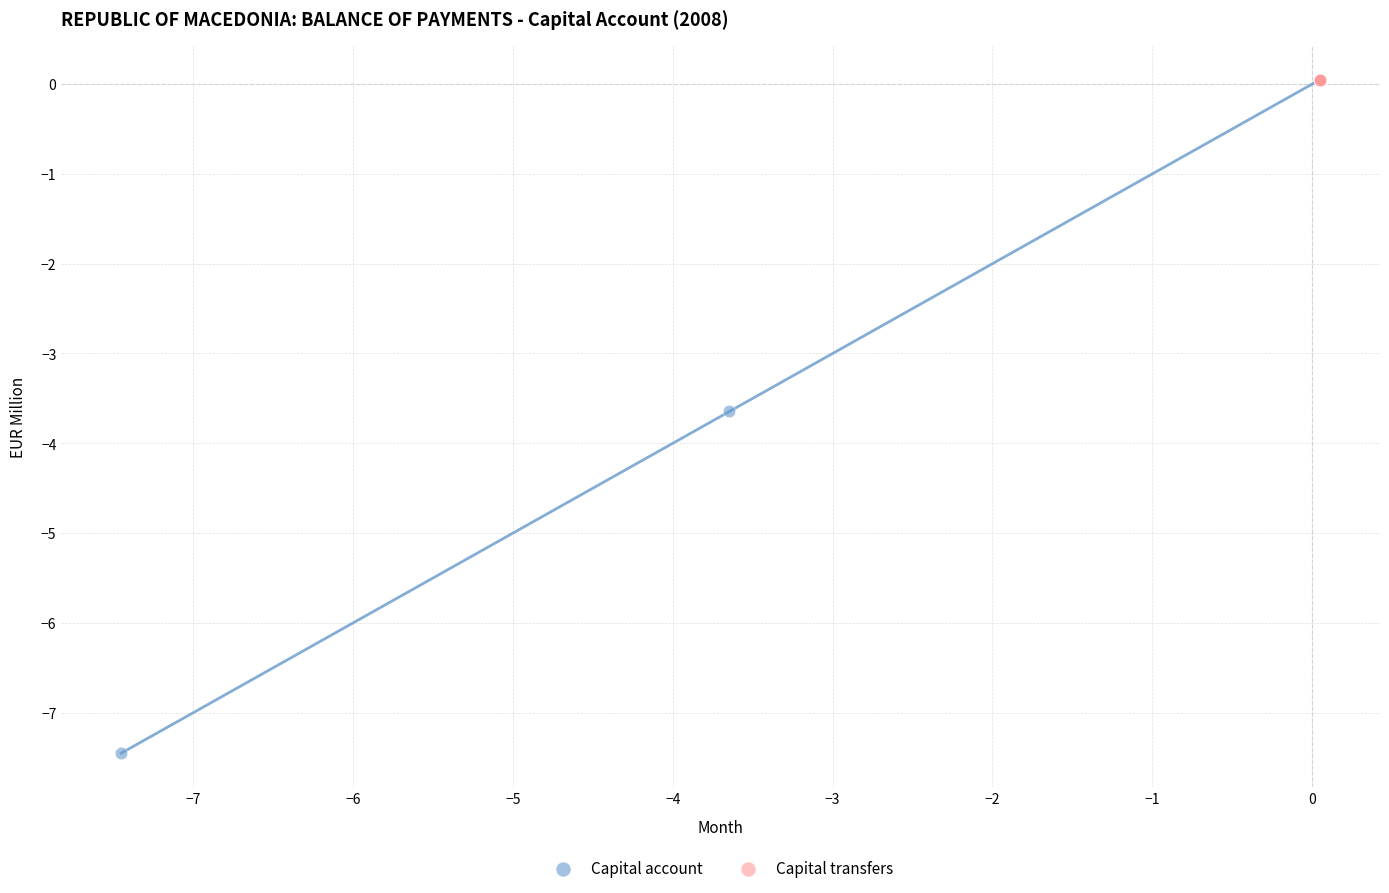

Which series reaches the minimum Y coordinate?

Capital account